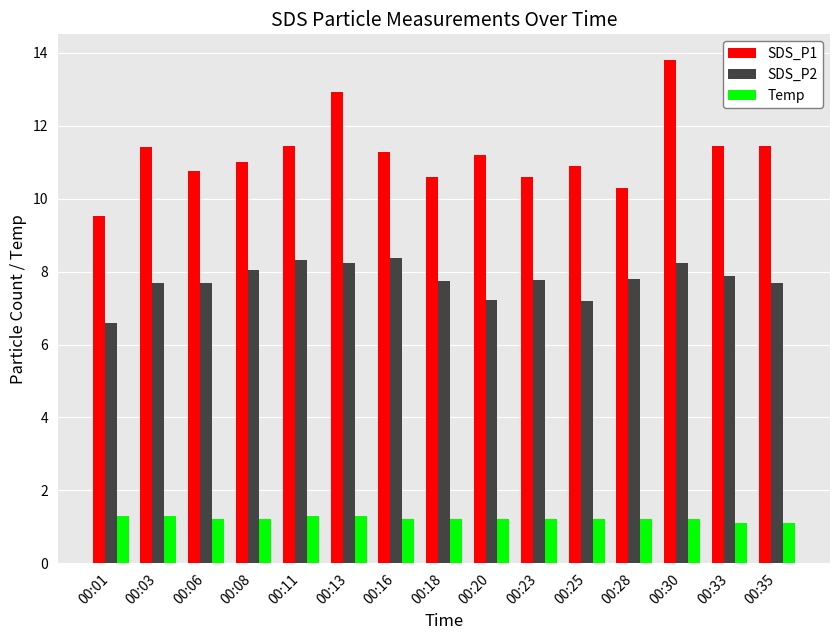

Is it true that SDS_P2 equals 7.7 at 00:03?

True